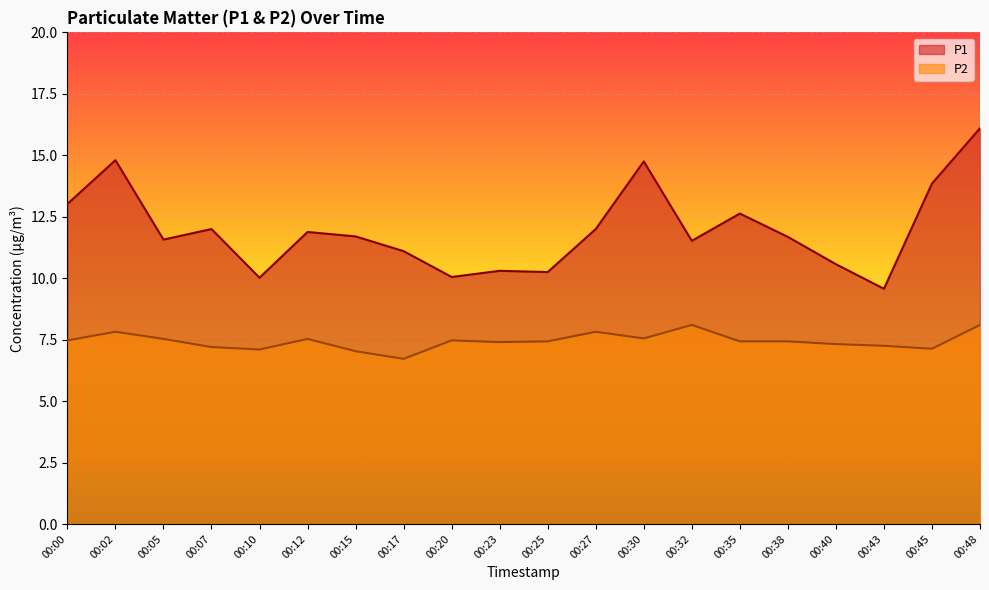

Rank the categories by P2 value from lowest to highest.

00:17, 00:15, 00:10, 00:45, 00:07, 00:43, 00:40, 00:23, 00:25, 00:35, 00:38, 00:00, 00:20, 00:05, 00:12, 00:30, 00:02, 00:27, 00:32, 00:48